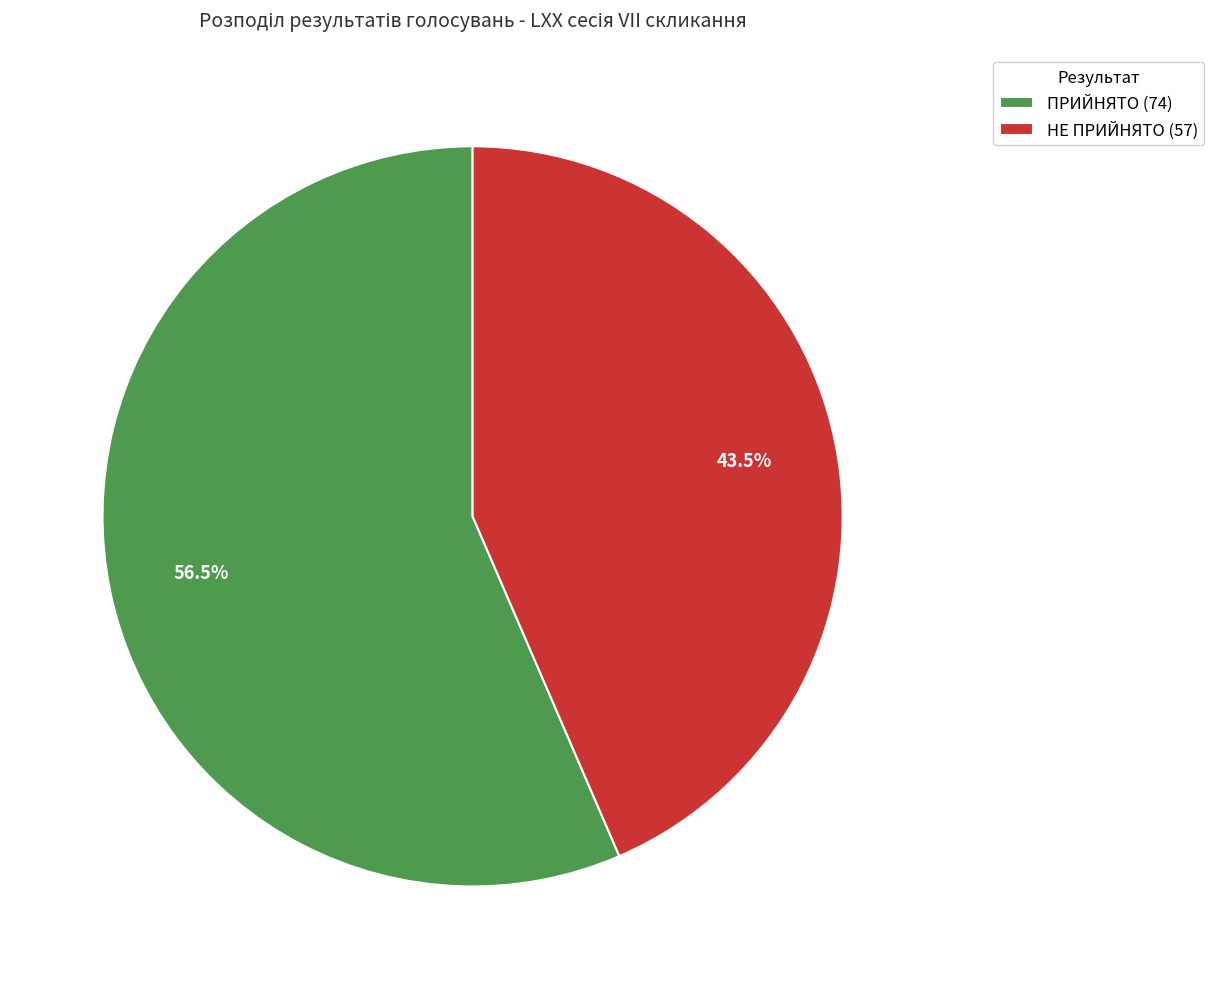

Do ПРИЙНЯТО (74) and НЕ ПРИЙНЯТО (57) together represent more than half of the pie?

Yes